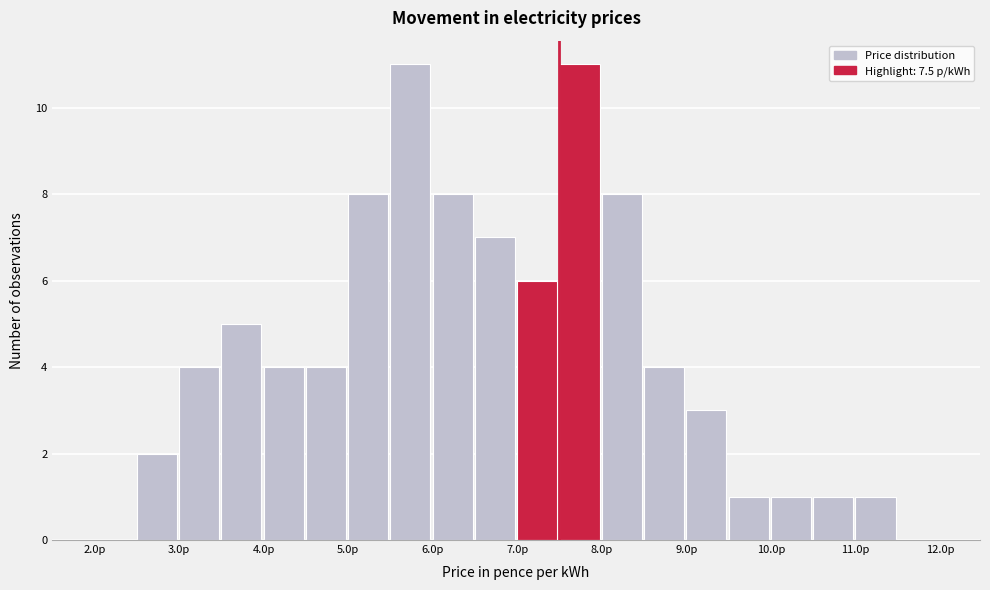

Reading left to right, list every bar in this chart as the range it spans on the x-axis followed by its height. The values are not printed on the chart, so give them approximately, as read against the axis.

2.0 to 2.5: 0
2.5 to 3.0: 2
3.0 to 3.5: 4
3.5 to 4.0: 5
4.0 to 4.5: 4
4.5 to 5.0: 4
5.0 to 5.5: 8
5.5 to 6.0: 11
6.0 to 6.5: 8
6.5 to 7.0: 7
7.0 to 7.5: 6
7.5 to 8.0: 11
8.0 to 8.5: 8
8.5 to 9.0: 4
9.0 to 9.5: 3
9.5 to 10.0: 1
10.0 to 10.5: 1
10.5 to 11.0: 1
11.0 to 11.5: 1
11.5 to 12.0: 0